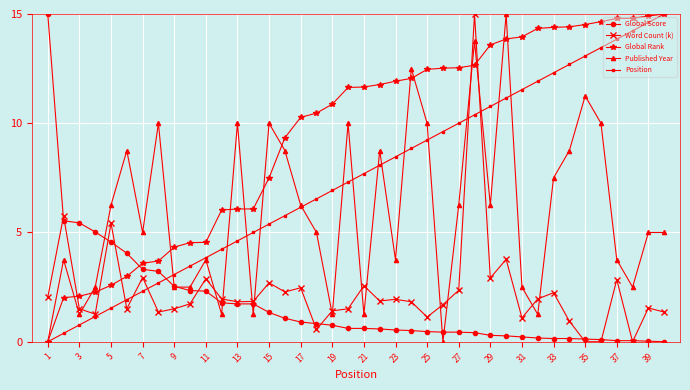

True or false: Position has more than 2 points higher than both neighbors.

False